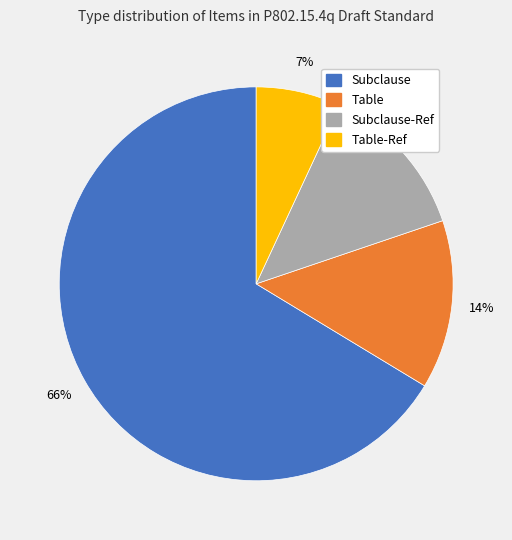

Is there any slice that represents more than half of the pie?

Yes